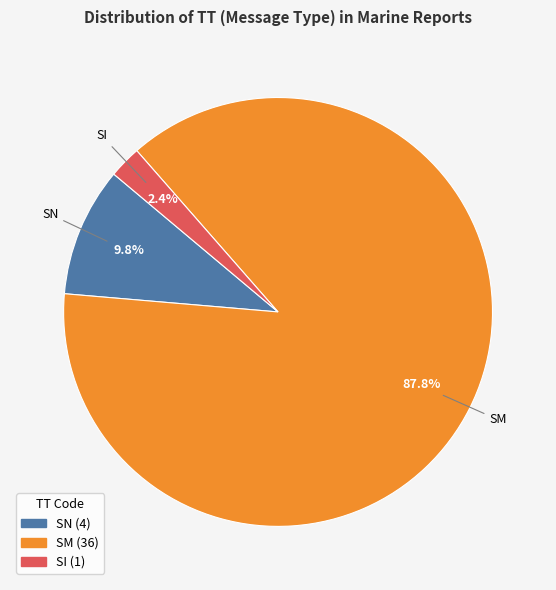

The SN slice represents 1% of the pie. True or false?

False